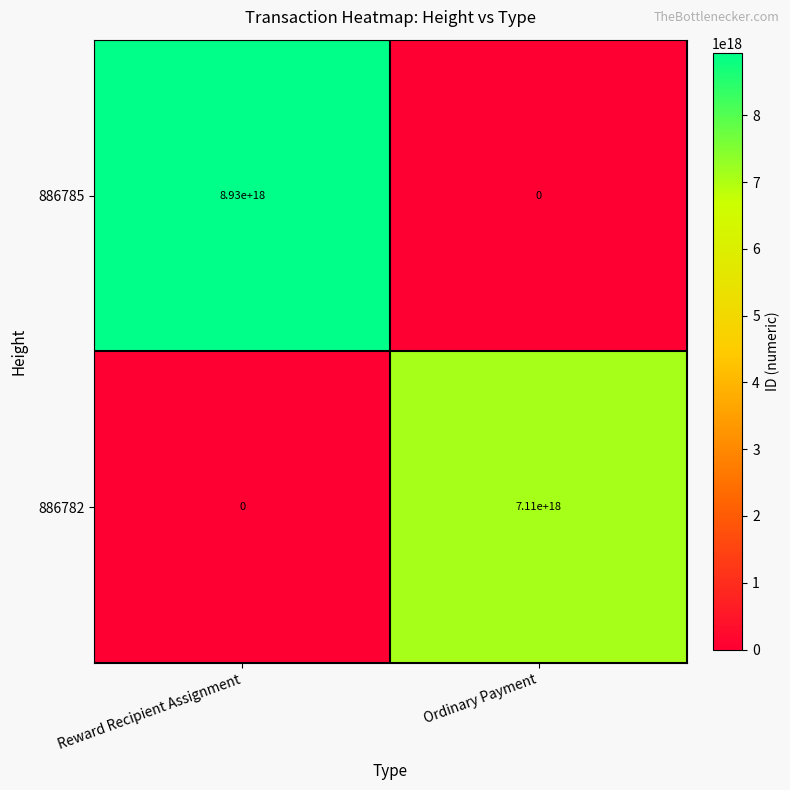

Where is 886785 nearest to the value 4465000000000000000?

Reward Recipient Assignment